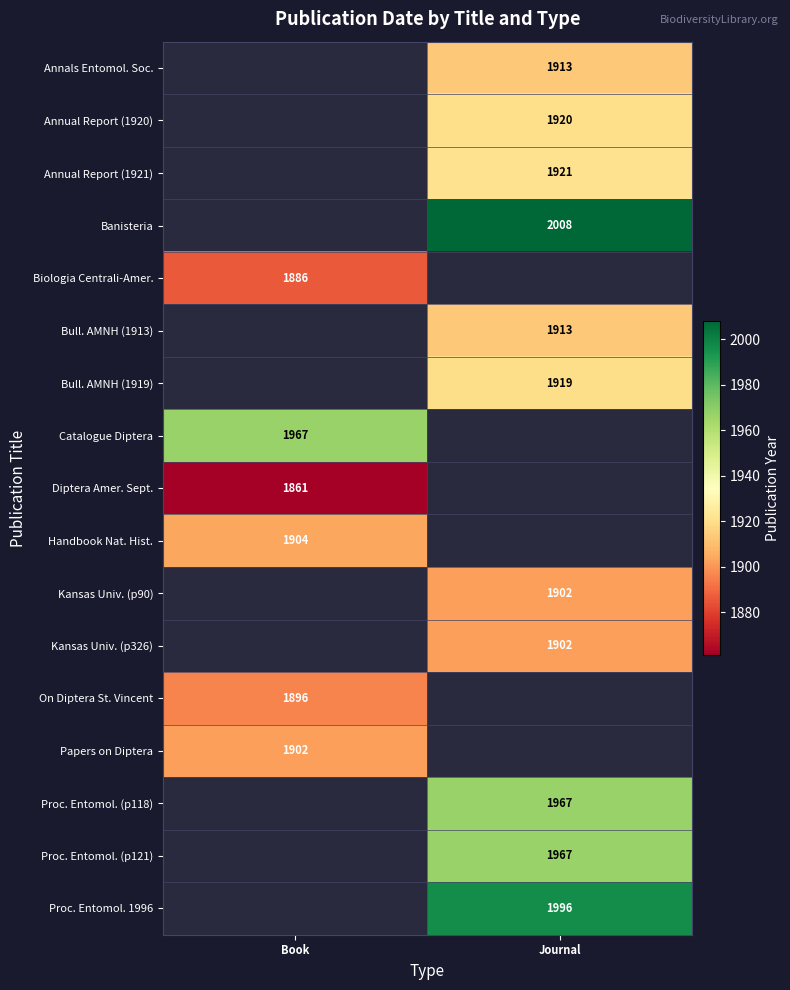

Which category has the lowest value across all series?

Book